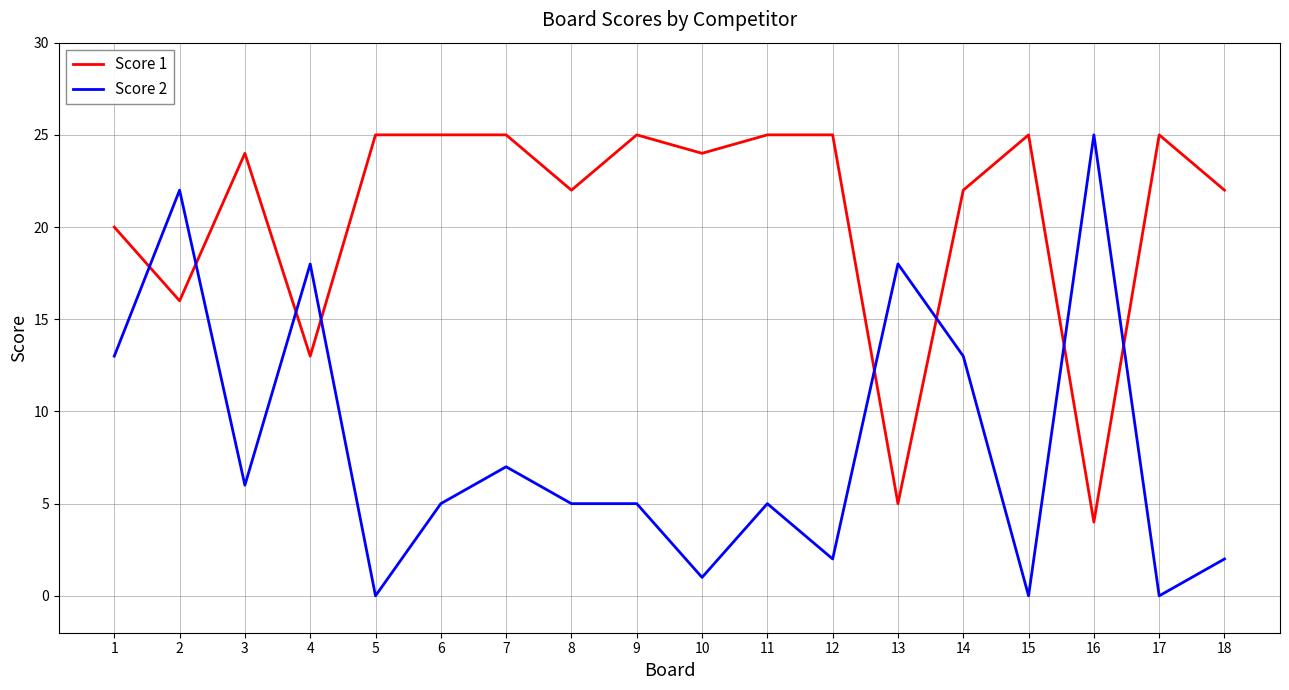

List the series in order of their overall mean, highest first.

Score 1, Score 2